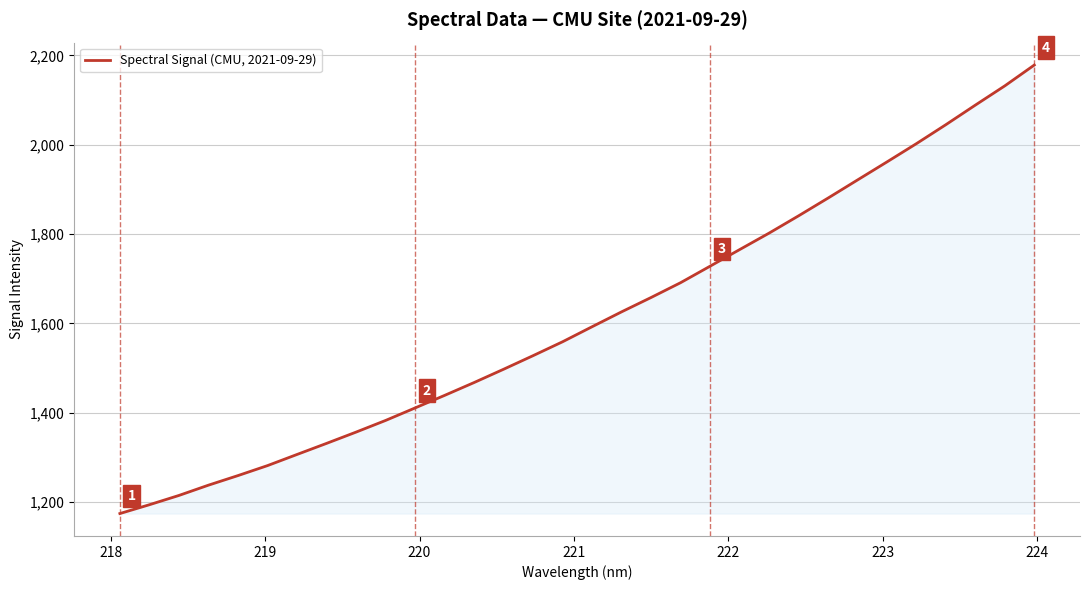

What is the greatest value displayed?

2178.4